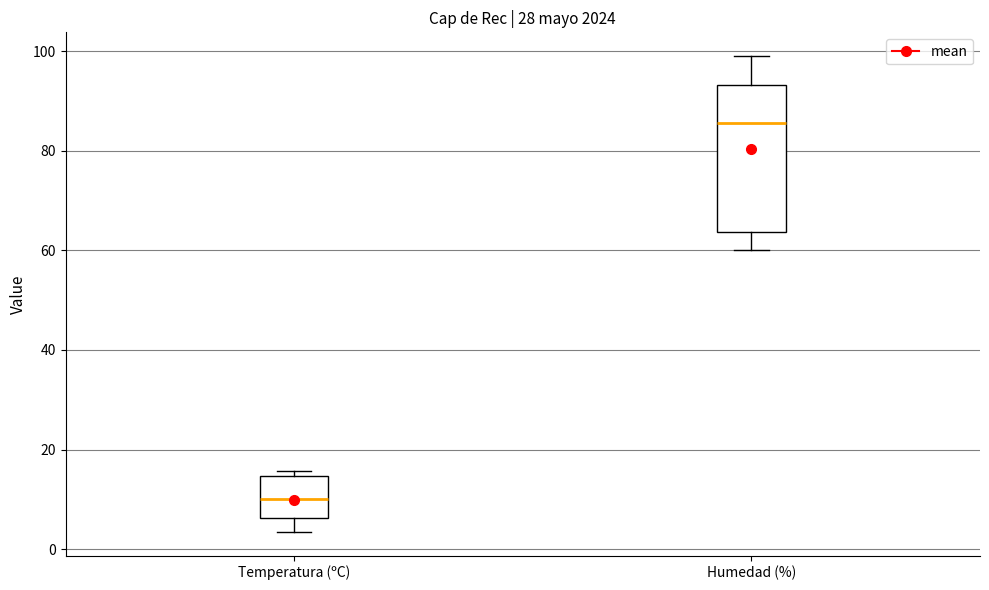

Reading left to right, read every box against the y-axis: the position of its median line, the range the box covers, and the ends of its whiskers. The values are not printed on the chart, so give them approximately, as read against the axis.

Temperatura (ºC): median 10, box 6 to 14, whiskers 4 to 16
Humedad (%): median 86, box 64 to 94, whiskers 60 to 100